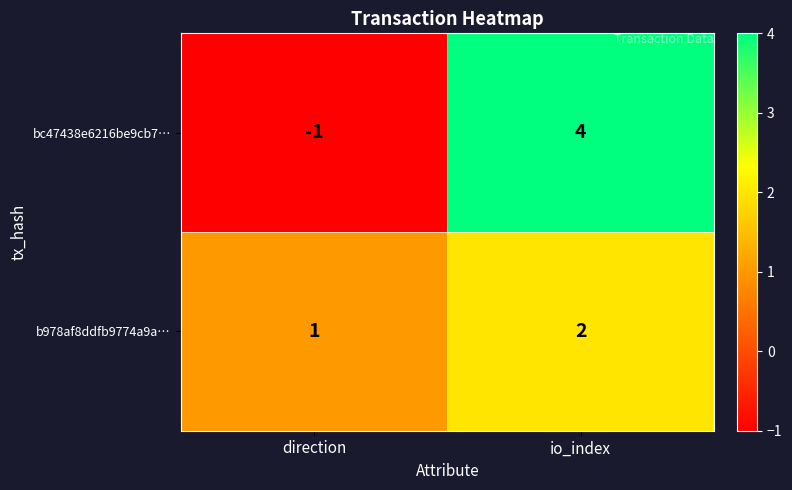

Which series changed the most between direction and io_index?

bc47438e6216be9cb7…